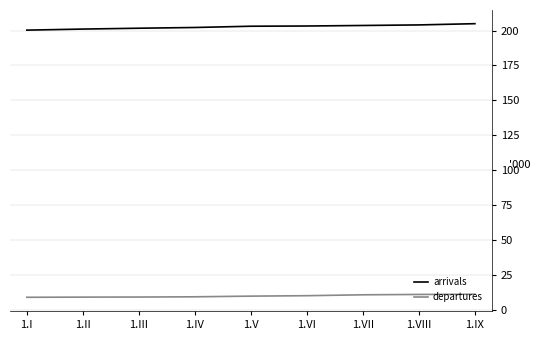

How many distinct data groups are displayed?

2